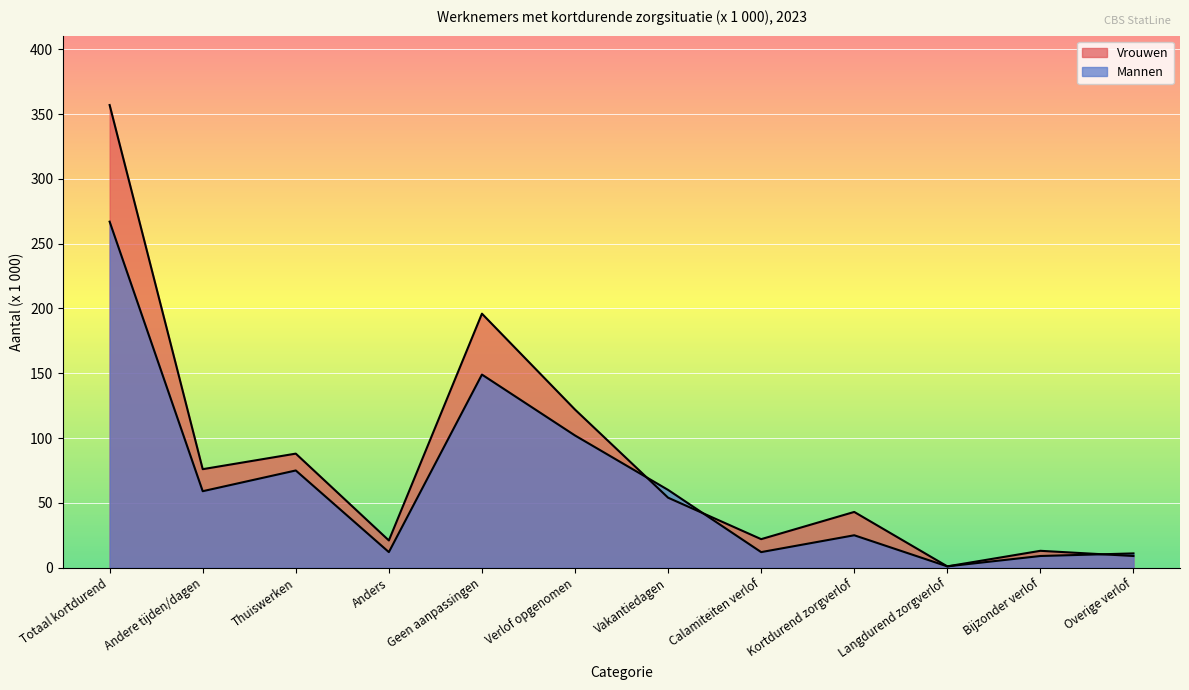

Between Calamiteiten verlof and Kortdurend zorgverlof, which series saw the biggest shift?

Vrouwen